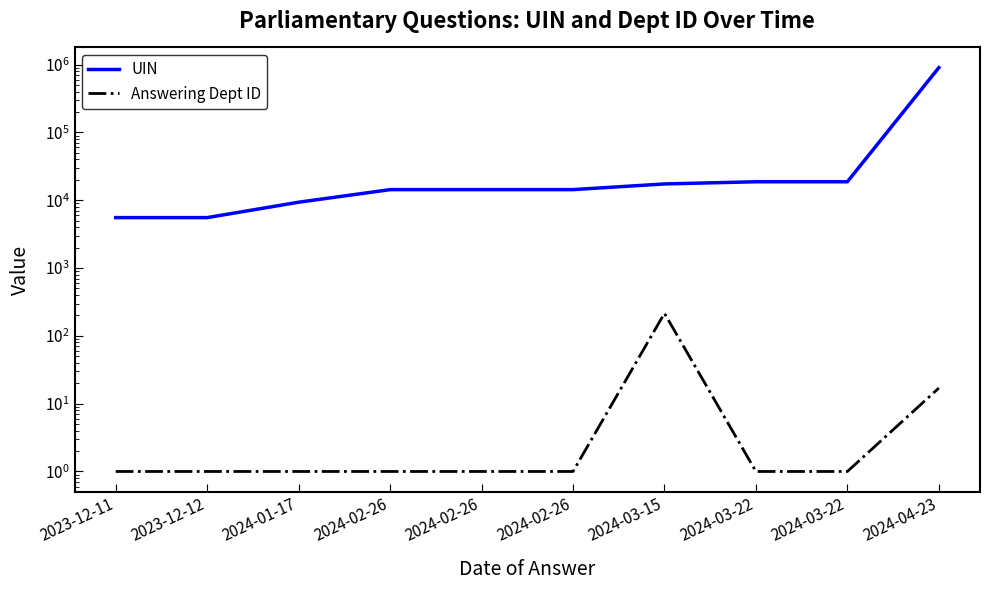

Which category has the lowest value in the UIN series?

2023-12-11